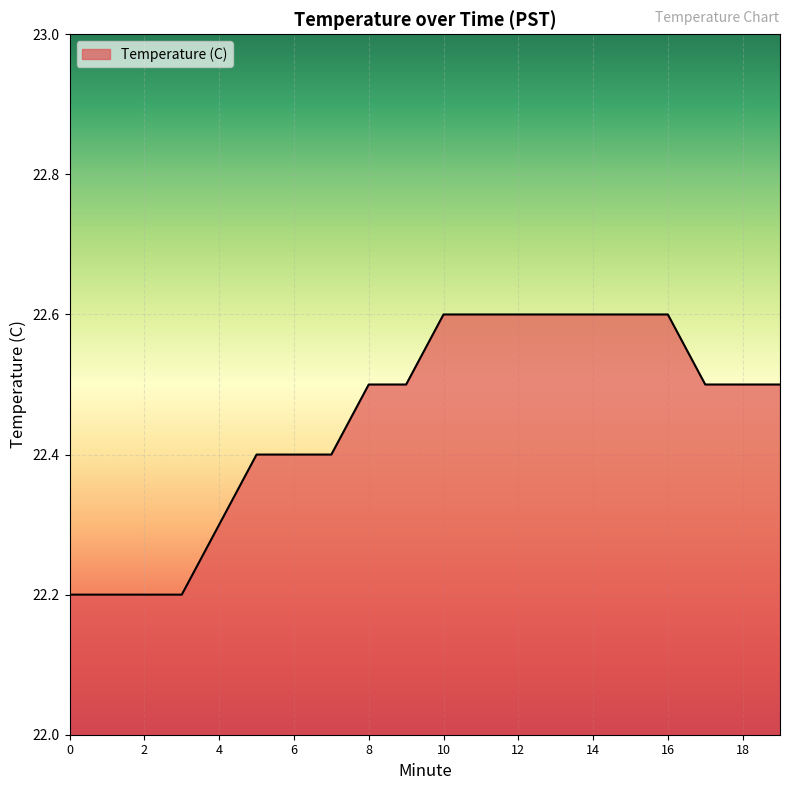

Count the number of data series in this chart.

1